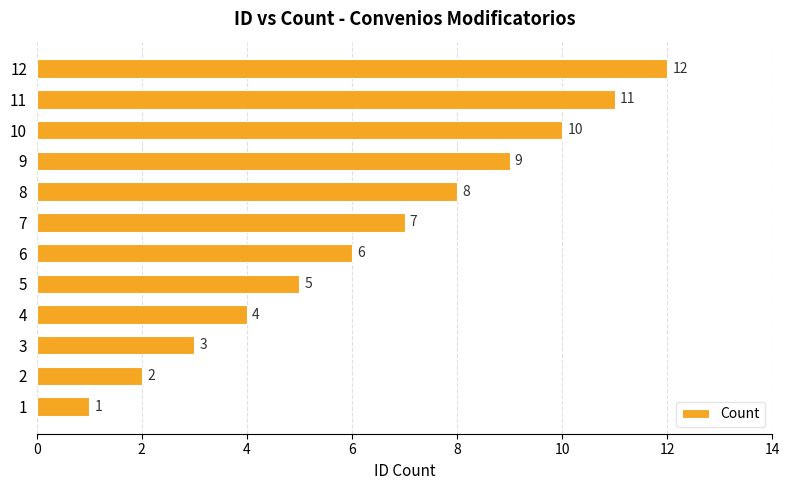

How many bars are there in total?

12